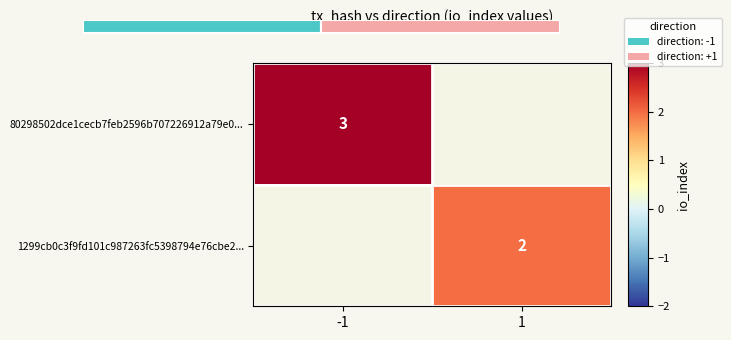

Is it true that 80298502dce1cecb7feb2596b707226912a79e0... equals 0.8 at -1?

False